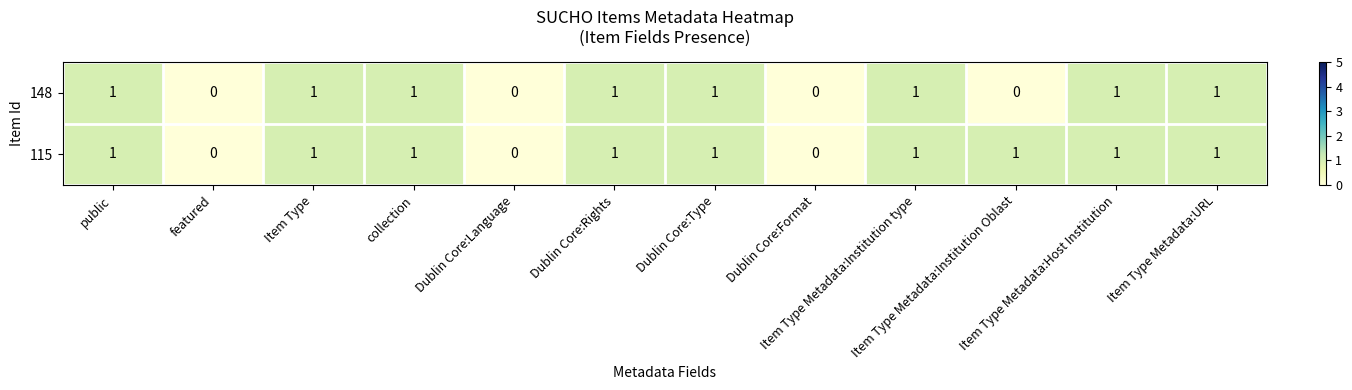

How many positive values does the 148 series have?

8